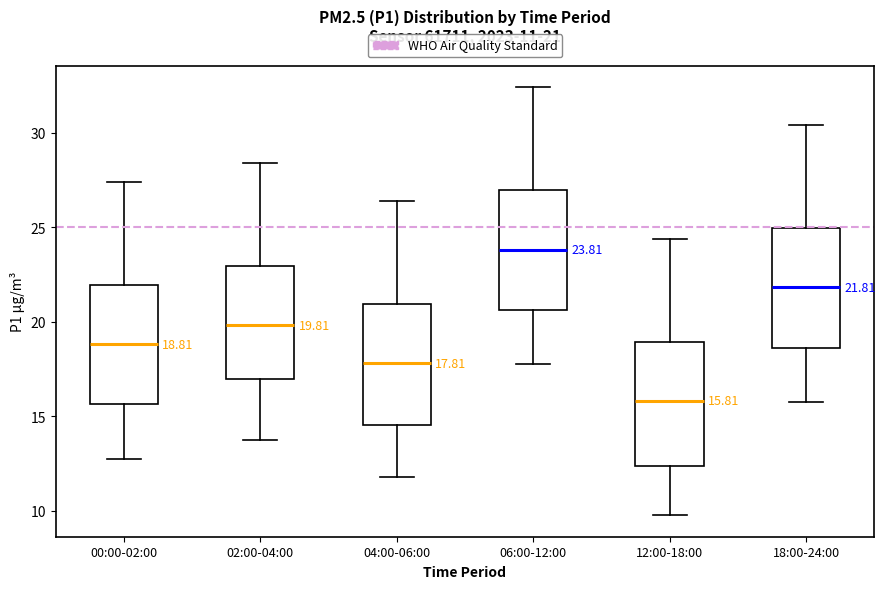

Which box has the highest median line?

06:00-12:00